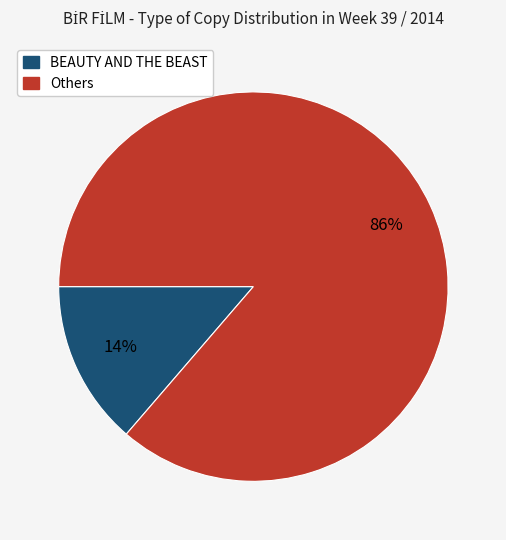

To the nearest percent, what percentage of the pie is BEAUTY AND THE BEAST?

14%